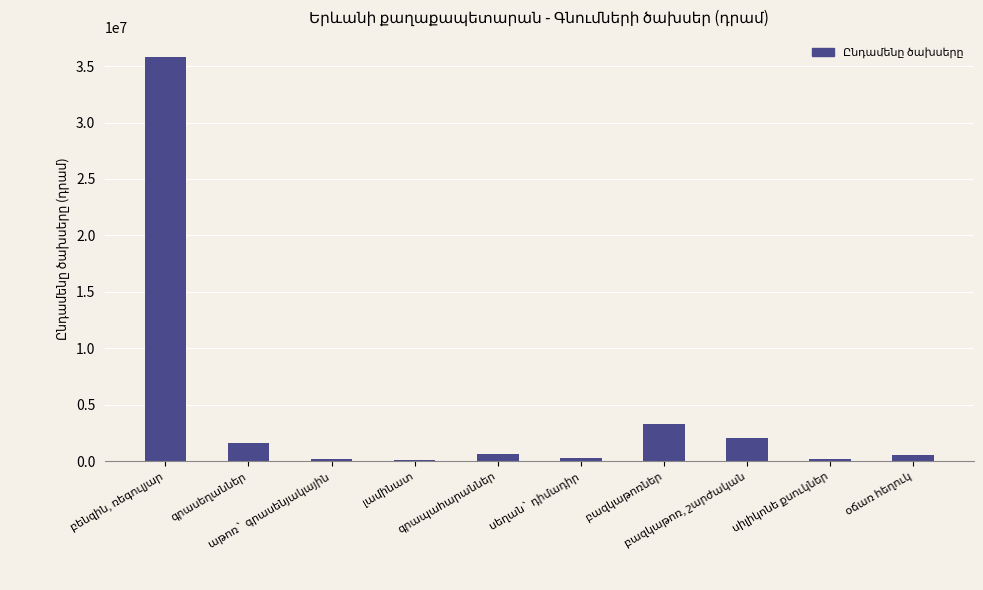

What is the sum of all values?

44508400